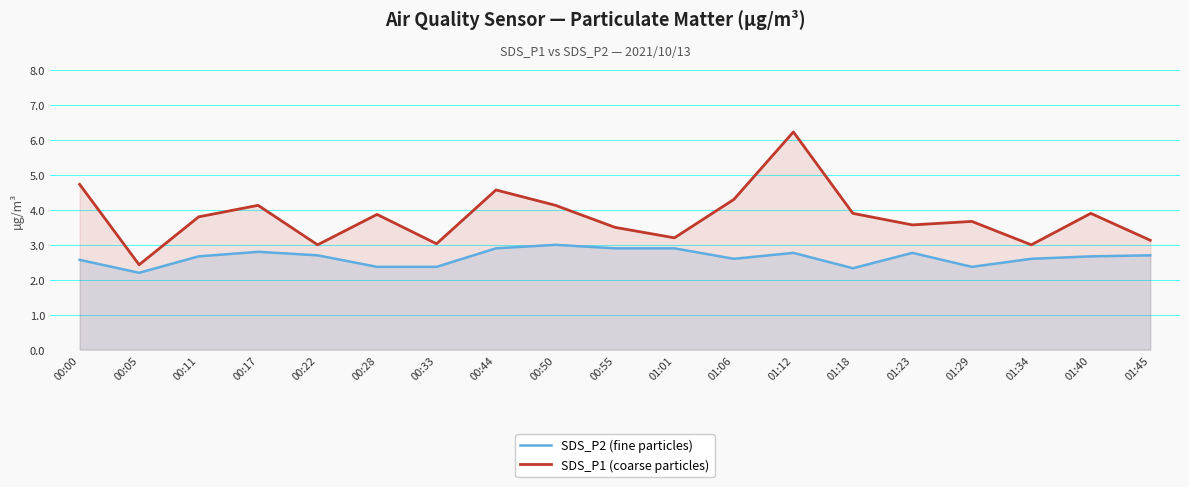

What is the label of the 18th point from the right?

00:05